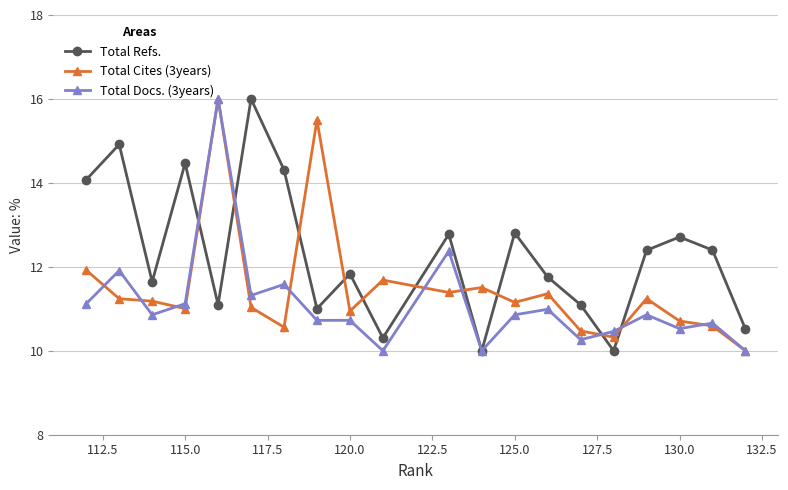

List the series in order of their overall mean, lowest first.

Total Docs. (3years), Total Cites (3years), Total Refs.